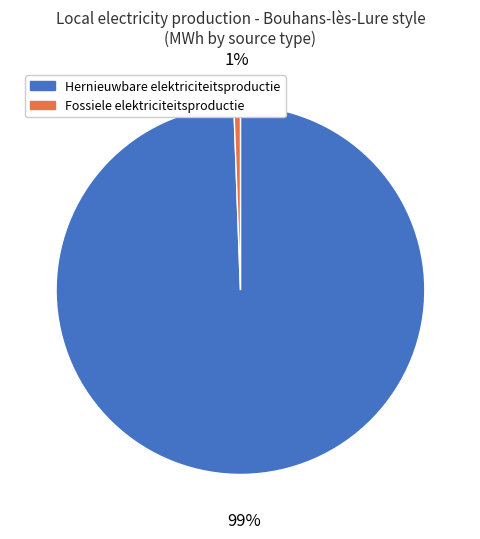

To the nearest percent, what is the combined percentage of Hernieuwbare elektriciteitsproductie and Fossiele elektriciteitsproductie?

100%